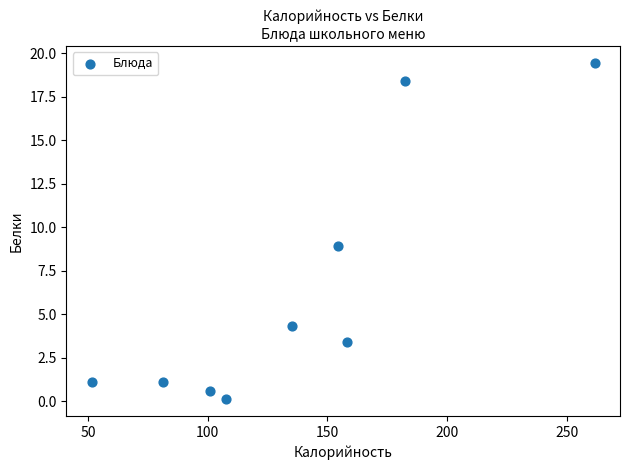

What is the average X value?

137.1